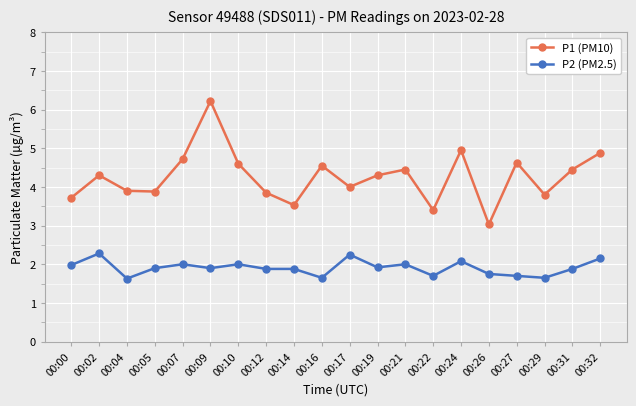

What is the average value of the P1 (PM10) series?

4.3